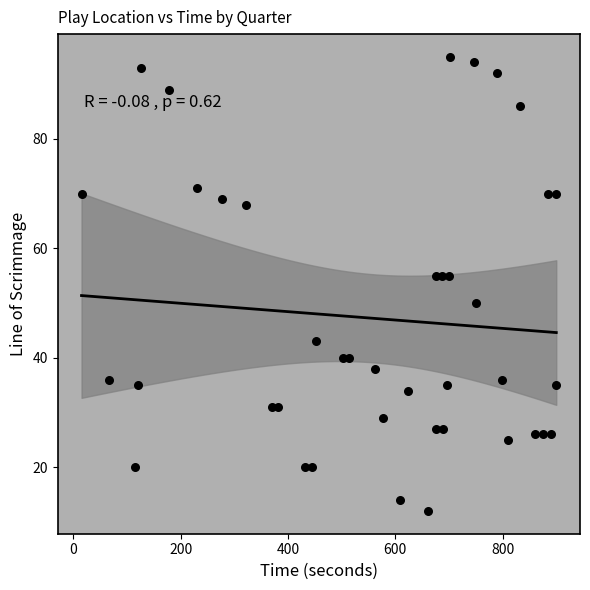

What is the range of Y values (max minus min)?

83